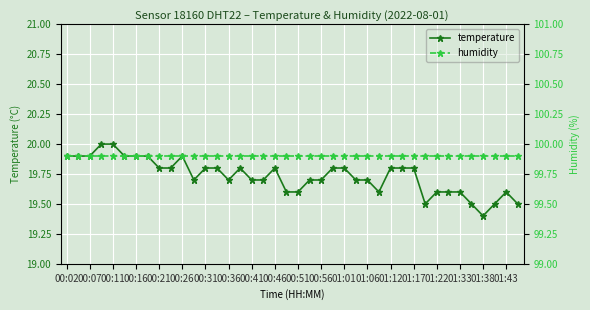

True or false: humidity and temperature intersect in this chart.

False